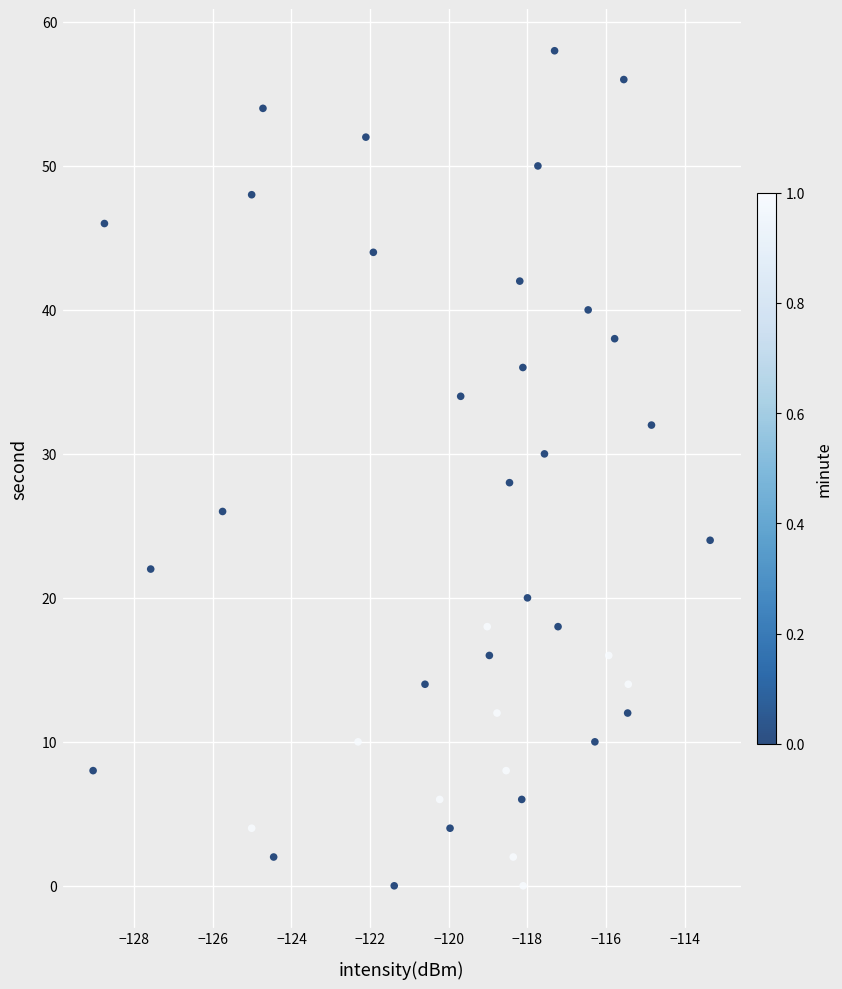

What is the range of Y values (max minus min)?

58